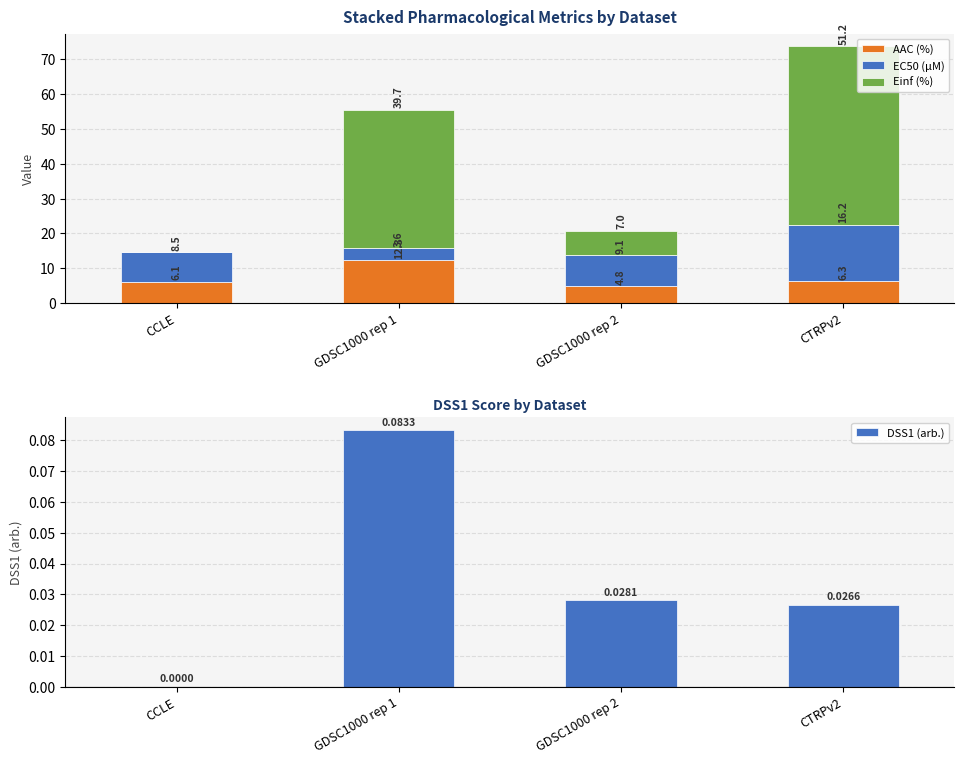

True or false: AAC (%) has a value of 10.6 at CCLE.

False